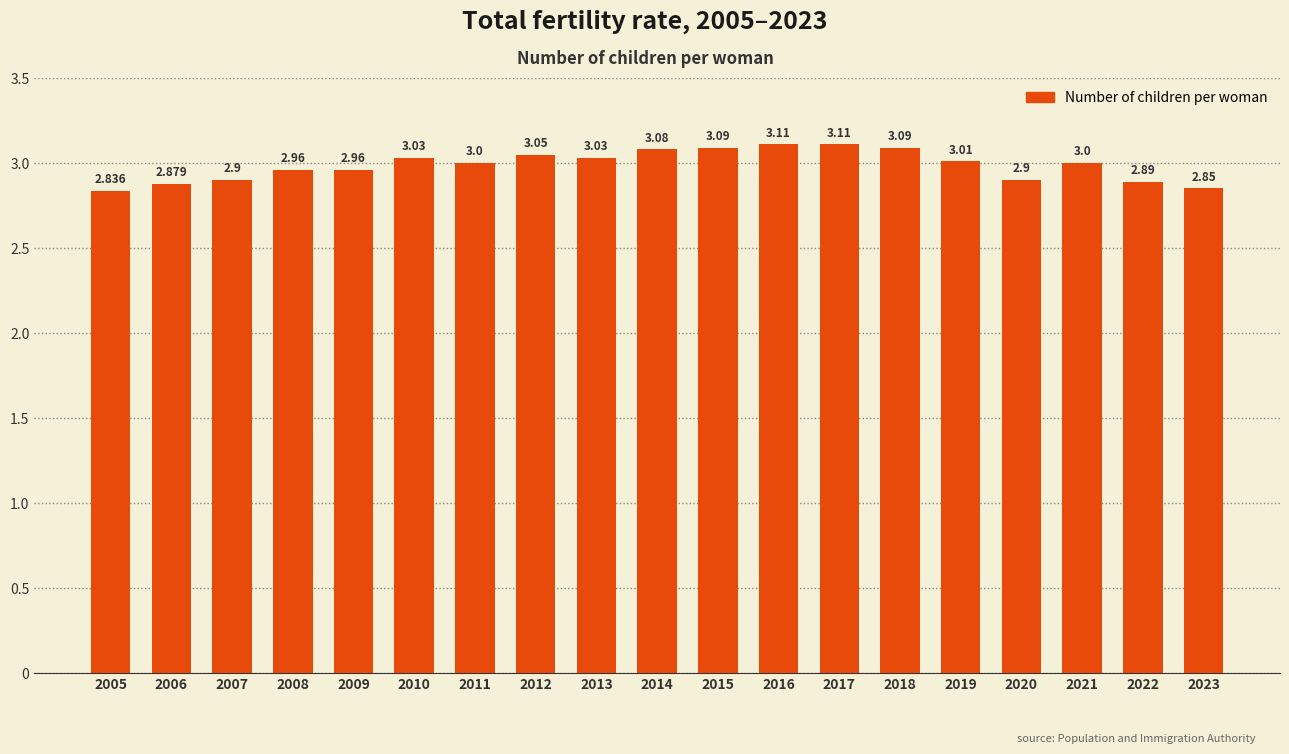

What is the change in value from 2013 to 2015?

+0.1